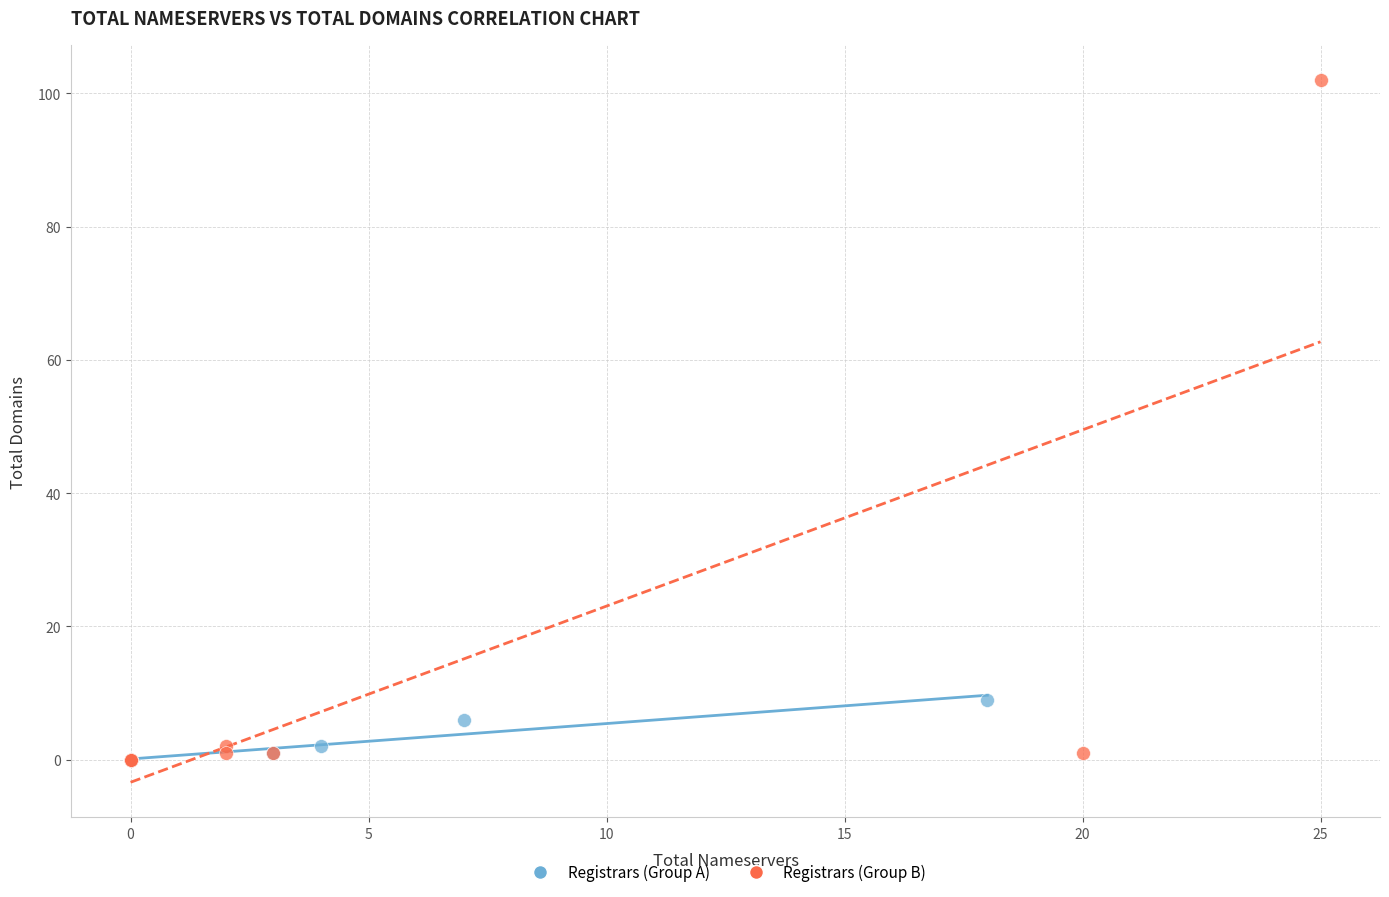

Which series contains the highest Y value?

Registrars (Group B)